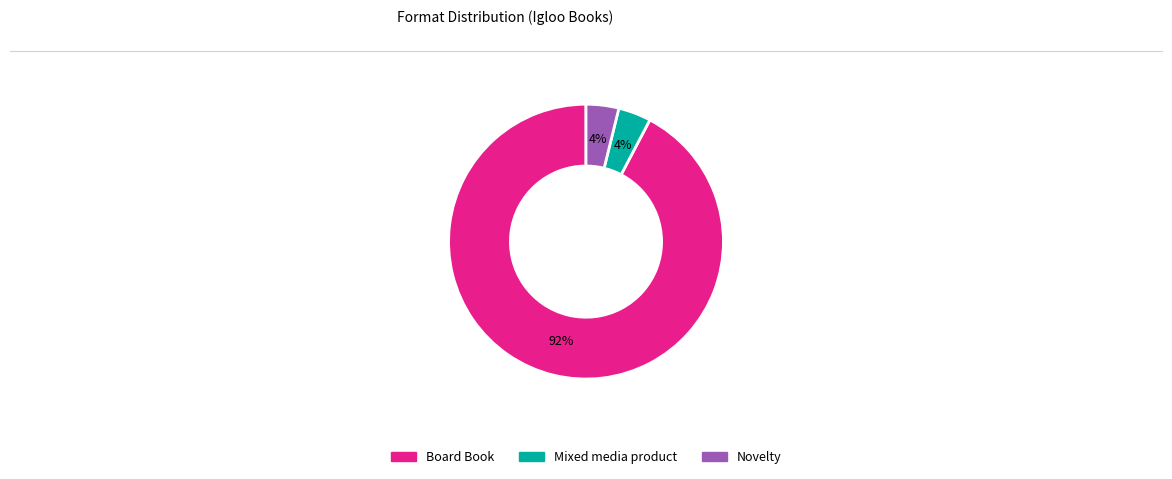

To the nearest percent, what is the average slice percentage?

33%